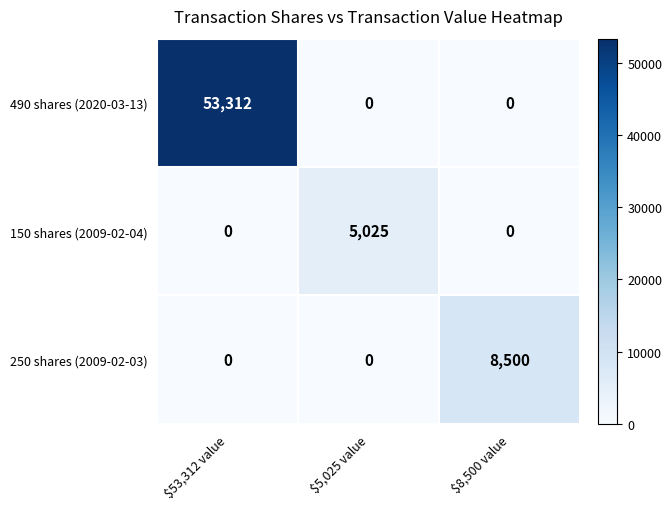

What is the greatest value displayed?

53312